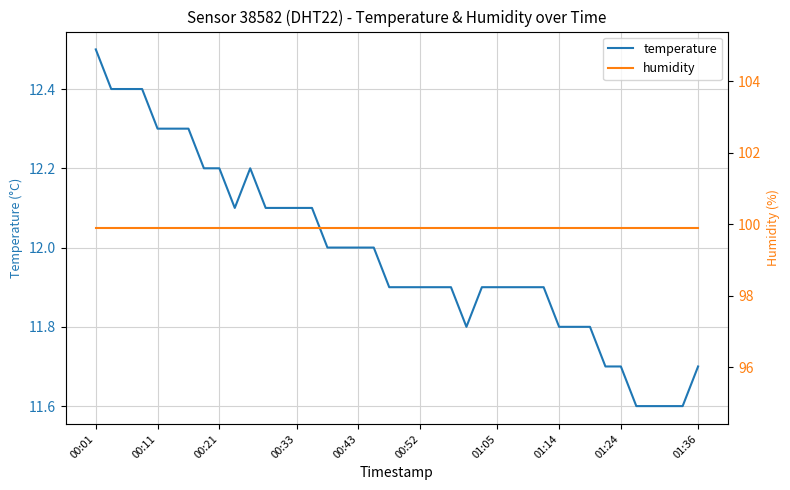

What is the minimum value for temperature?

11.6